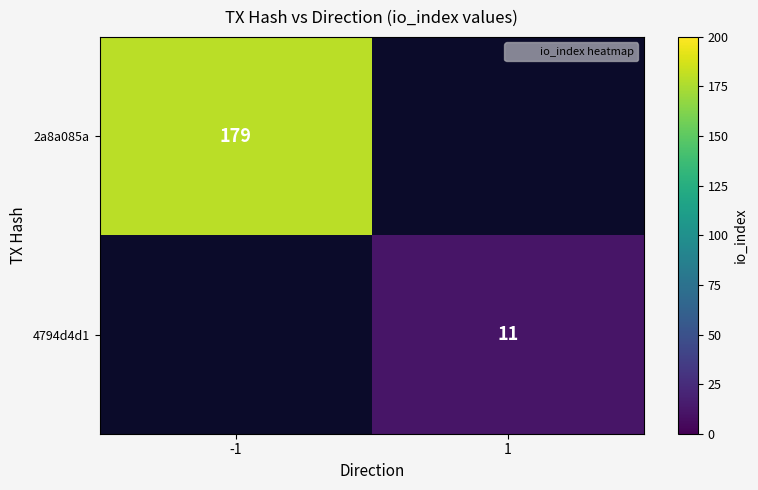

Which category has the lowest value in the 4794d4d1 series?

-1